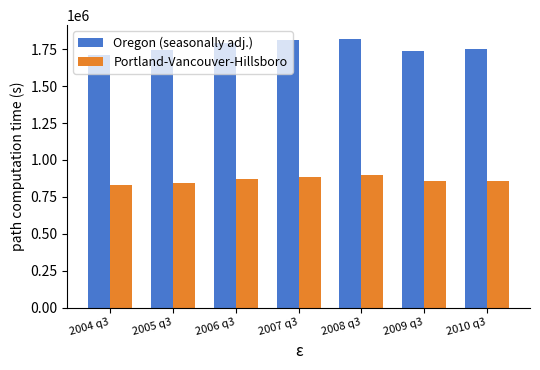

The Portland-Vancouver-Hillsboro series shows 870266.0 at 2006 q3. True or false?

True